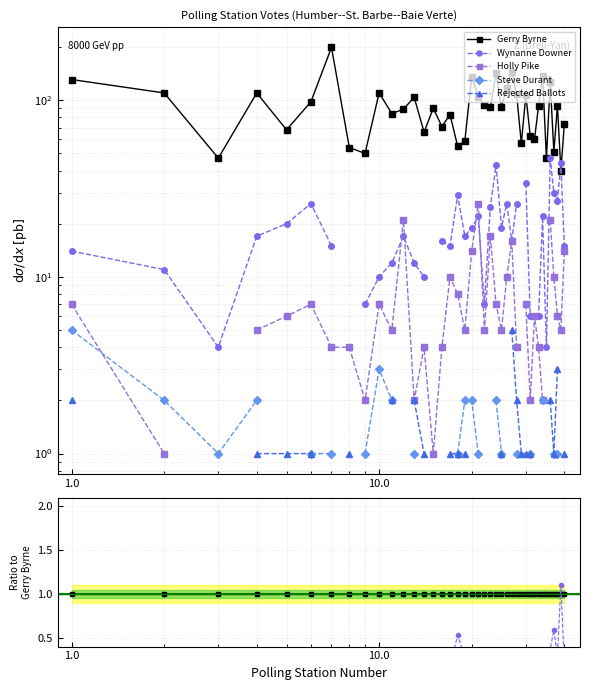

Is this an area chart (filled region under the line)?

No